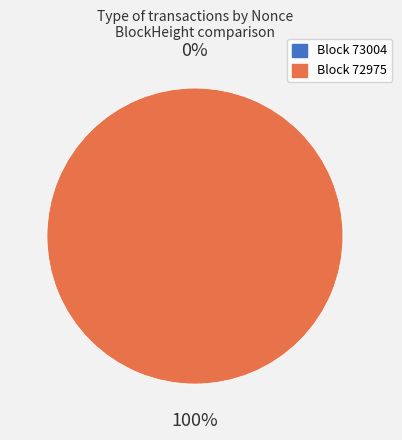

Which category has the biggest portion of the pie?

72975